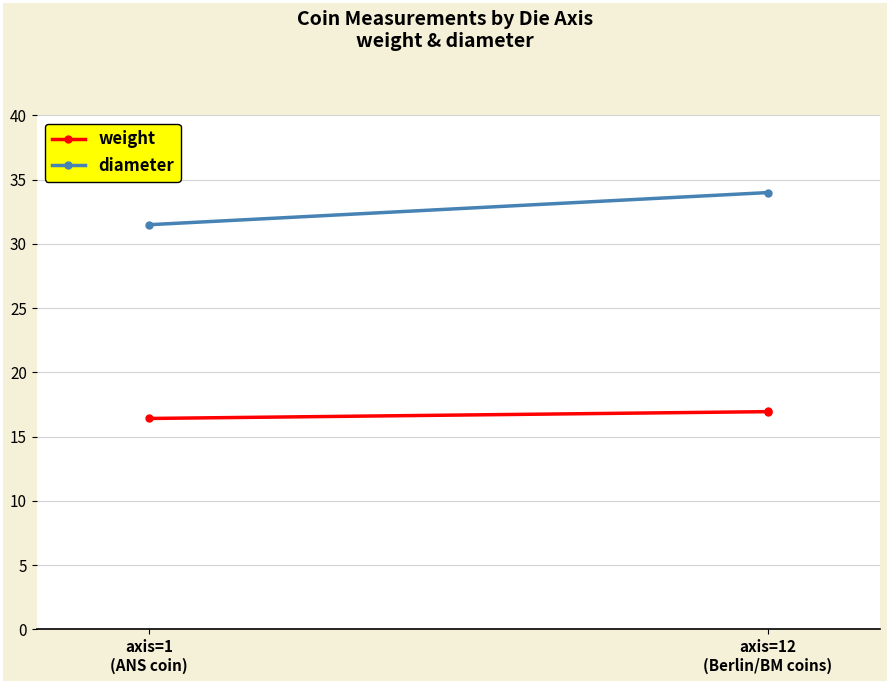

What are all the series names shown in the legend?

weight, diameter